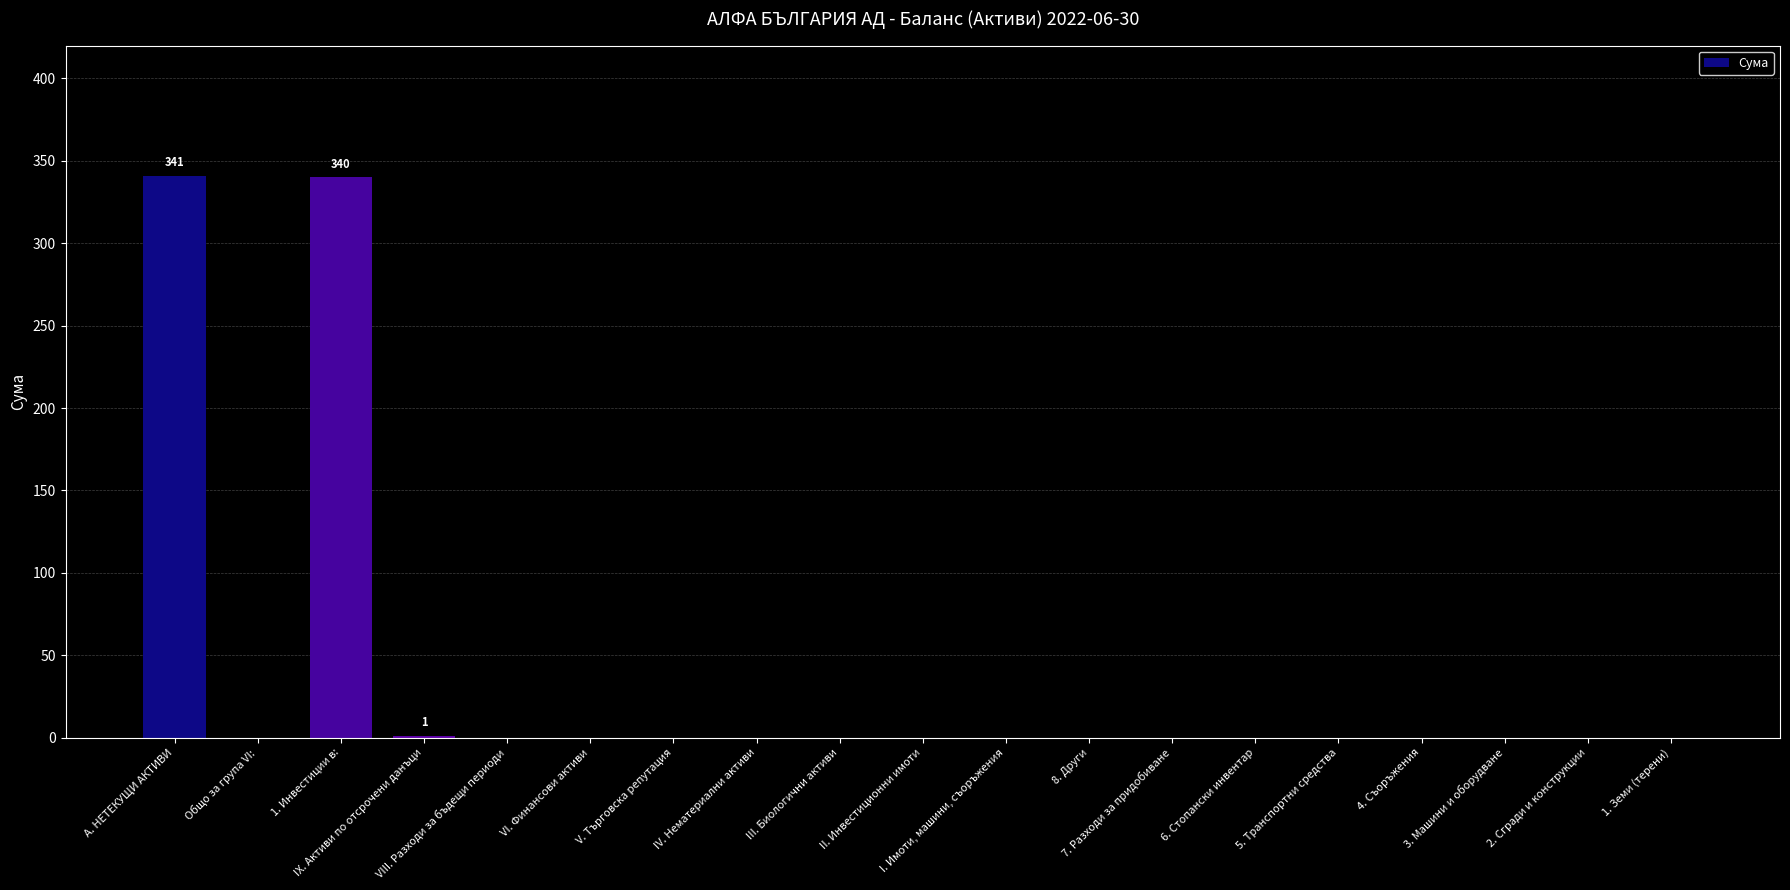

Is it true that the value at 4. Съоръжения is 216?

False